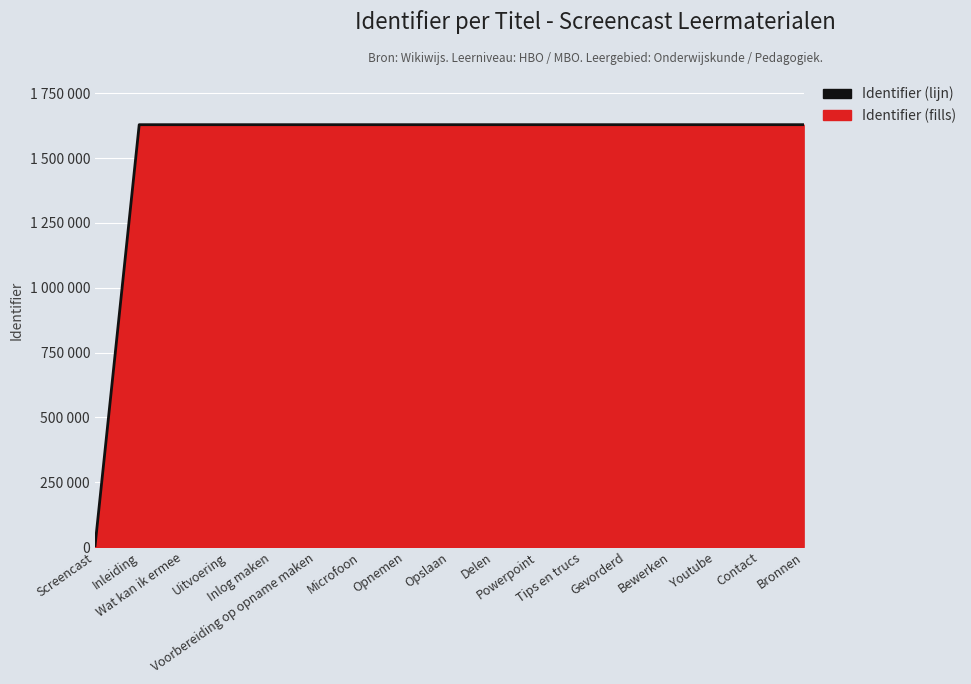

What is the label of the 4th point from the right?

Bewerken